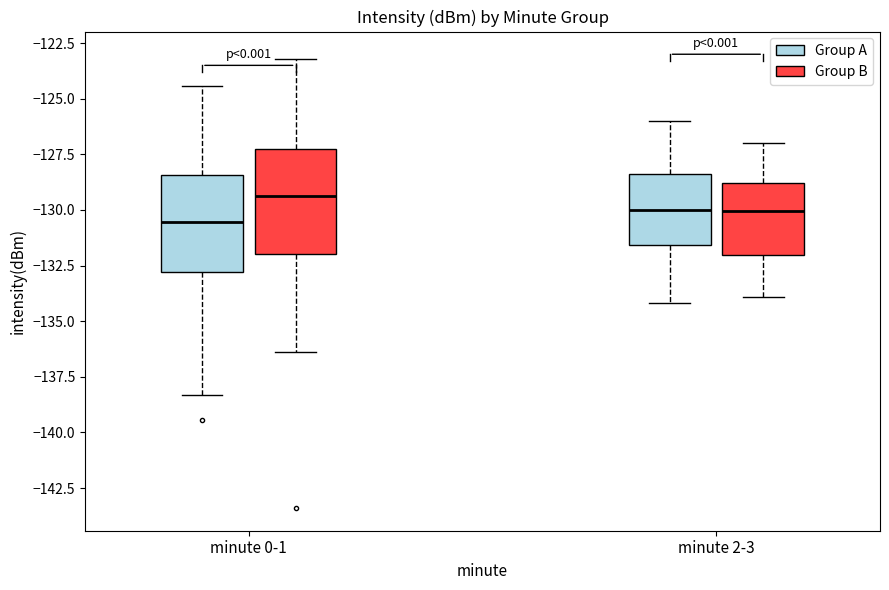

Reading left to right, transcribe this box plot: for each box, give where its median line is, the range the box spans, and where its two whiskers end, as read against the y-axis. The values are not printed on the chart, so give them approximately, as read against the axis.

minute 0-1 (Group A): median -130.5, box -133.0 to -128.5, whiskers -138.5 to -124.5
minute 0-1 (Group B): median -129.5, box -132.0 to -127.0, whiskers -136.5 to -123.0
minute 2-3 (Group A): median -130.0, box -131.5 to -128.5, whiskers -134.0 to -126.0
minute 2-3 (Group B): median -130.0, box -132.0 to -129.0, whiskers -134.0 to -127.0